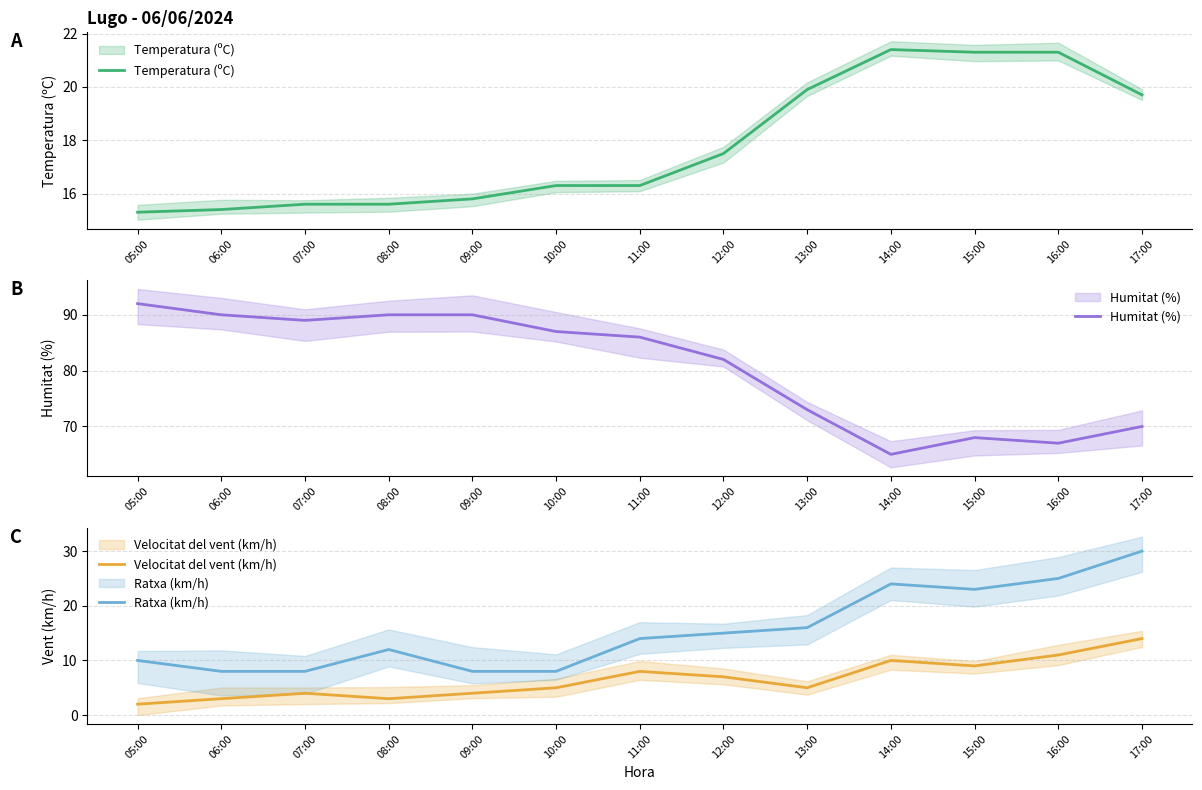

At how many categories does at least one series exceed 32?

13